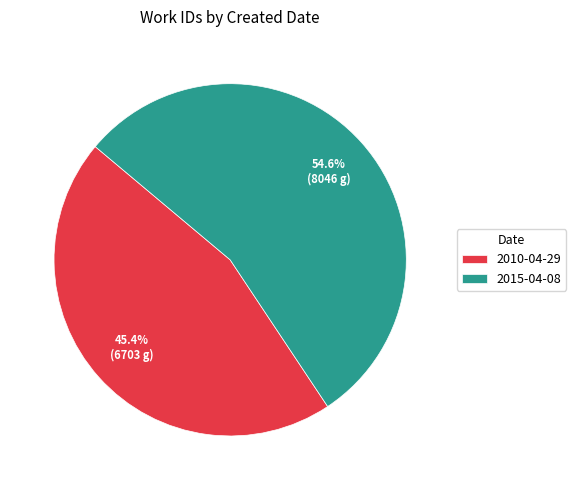

Does 2015-04-08 represent more than half of the total?

Yes